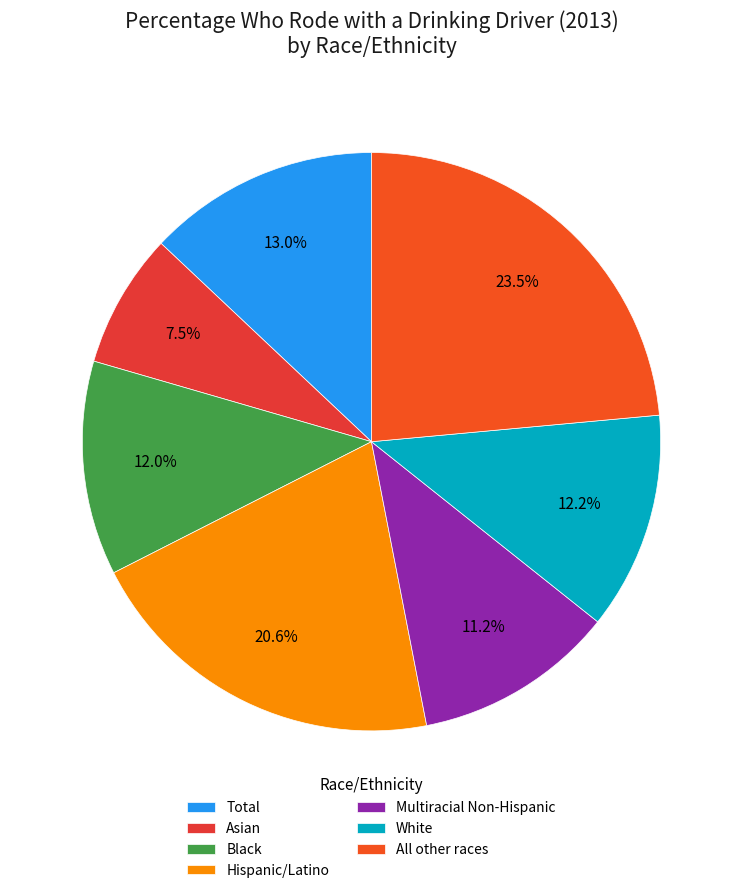

Which has a higher value, All other races or Total?

All other races